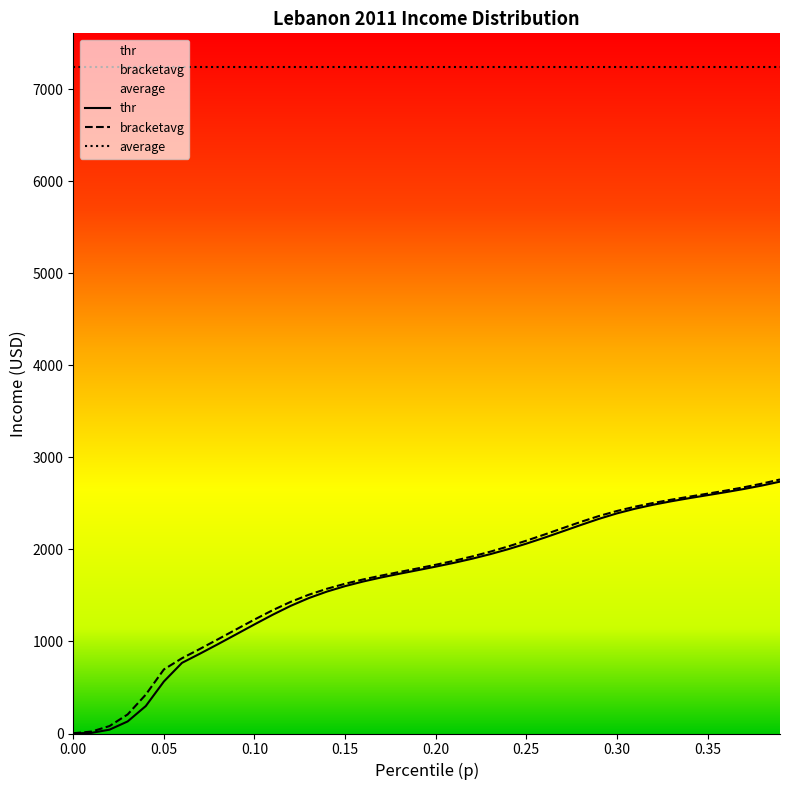

What is the sum of all thr values?

66284.5